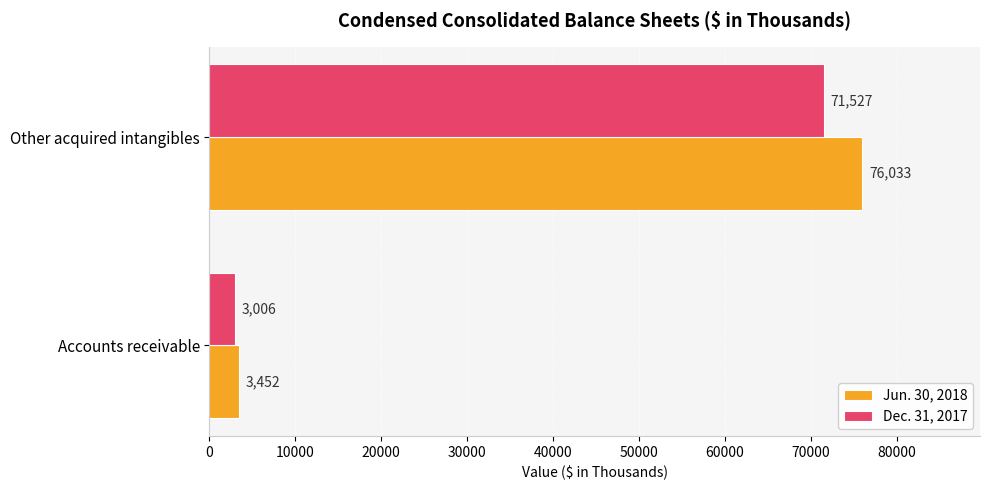

The Dec. 31, 2017 series shows 3006 at Accounts receivable. True or false?

True